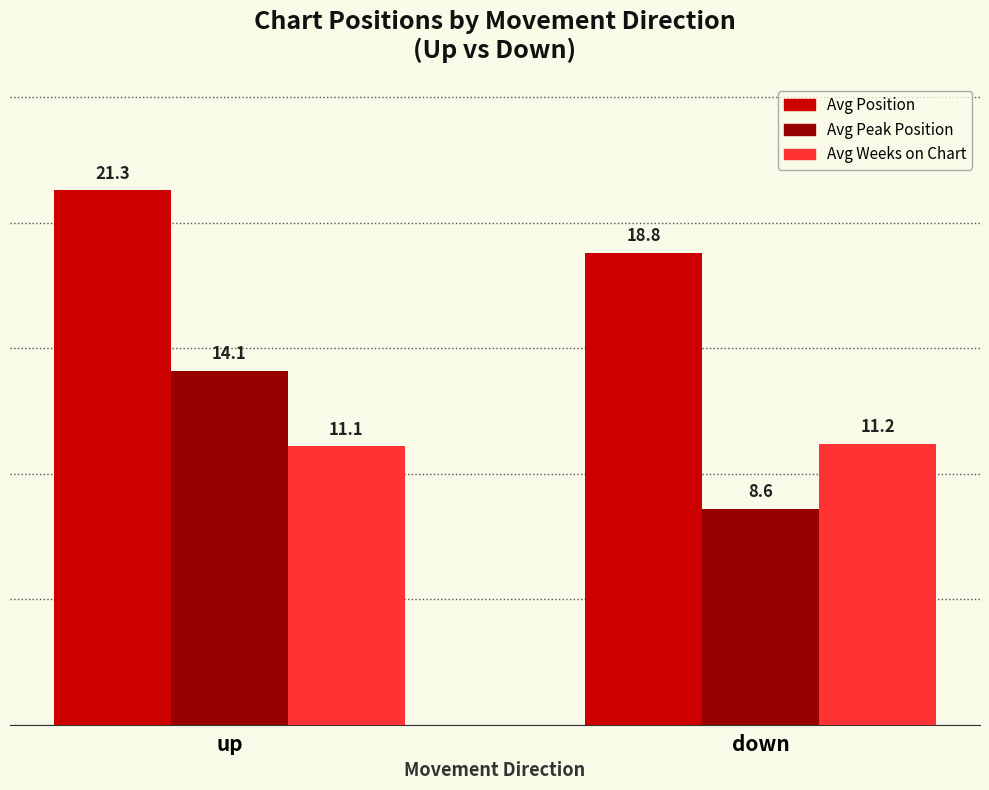

The value of Avg Peak Position at down is 8.6. True or false?

True